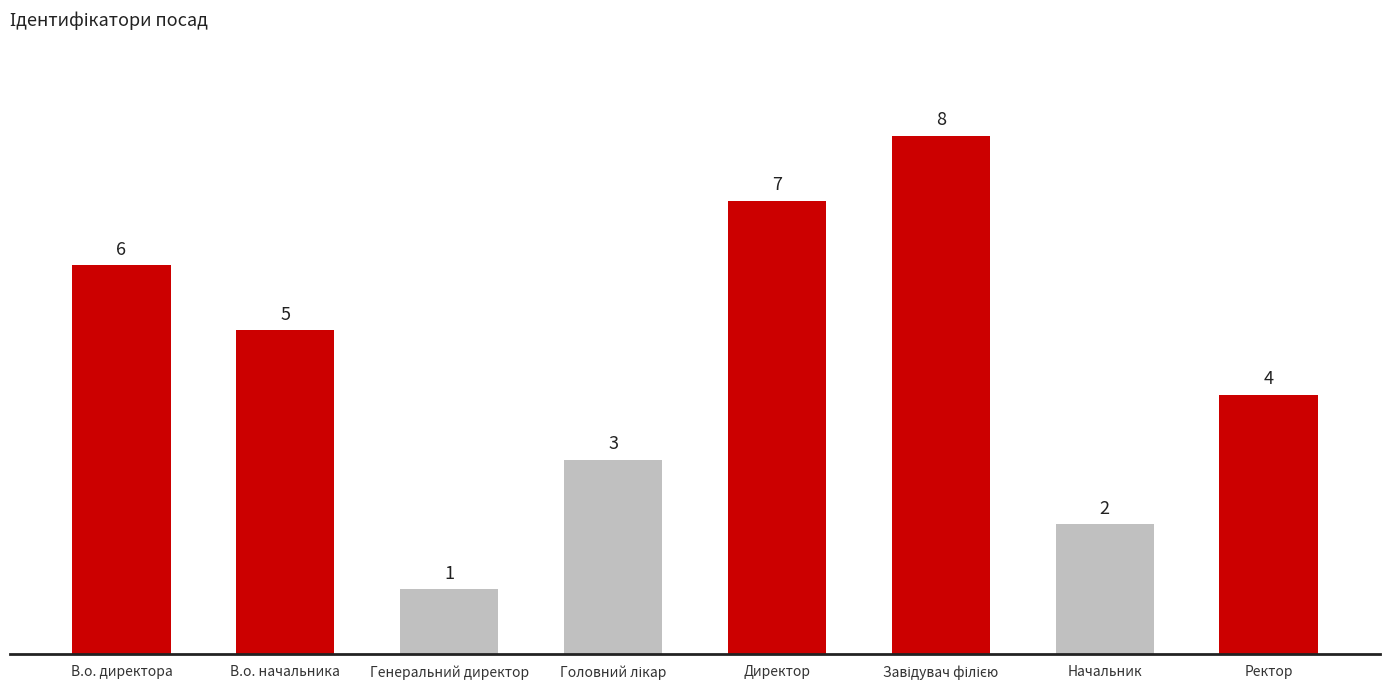

What is the value of the 7th bar from the left?

2